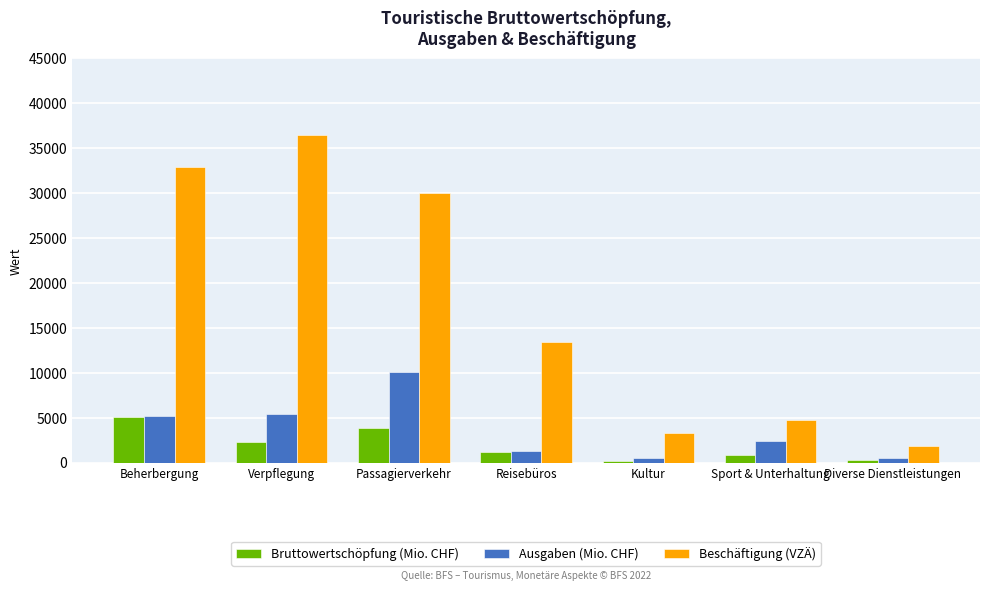

What is the greatest value displayed?

36483.8